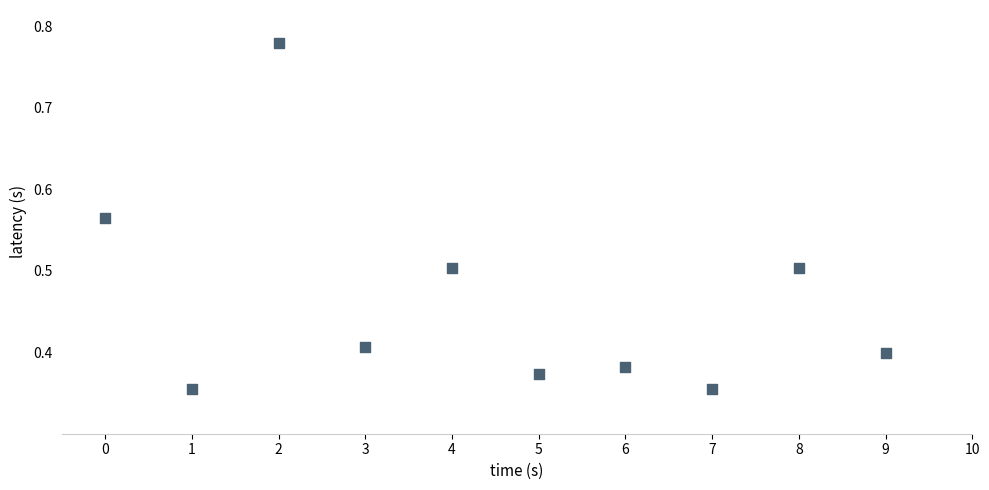

What is the average Y value?

0.5